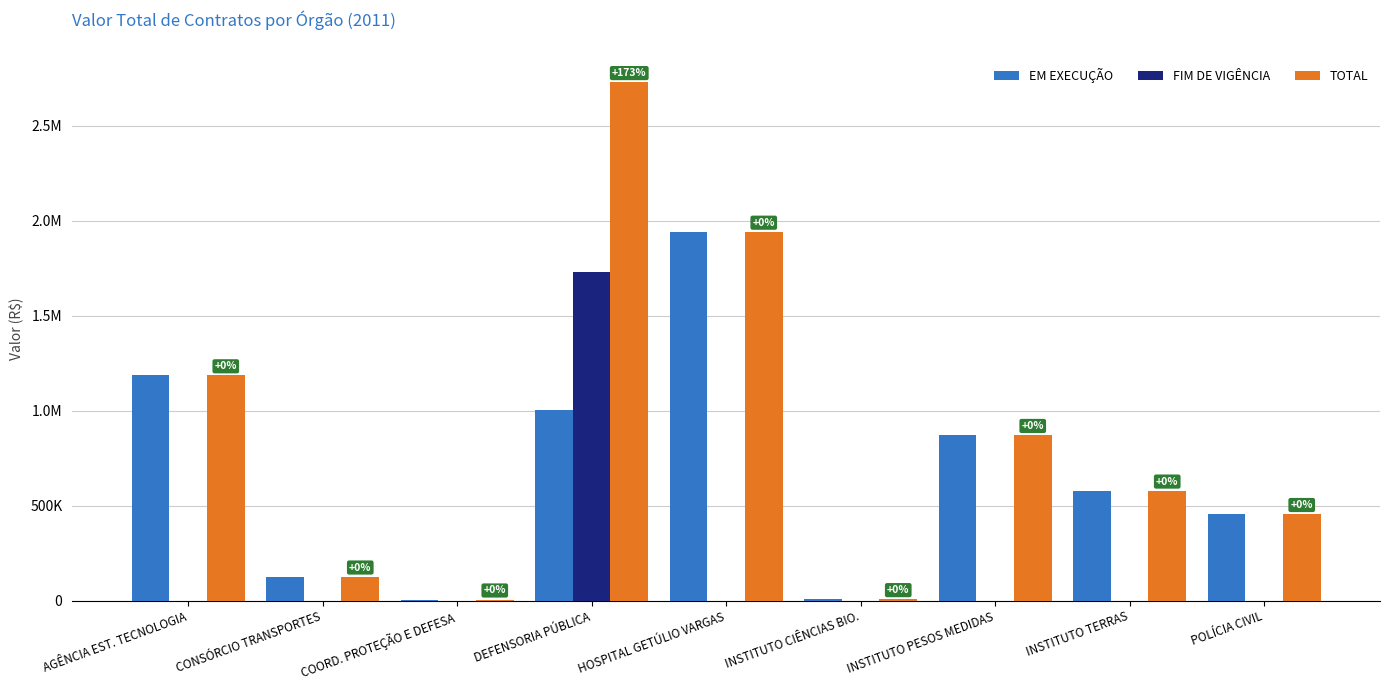

Which series has the largest total across all categories?

TOTAL